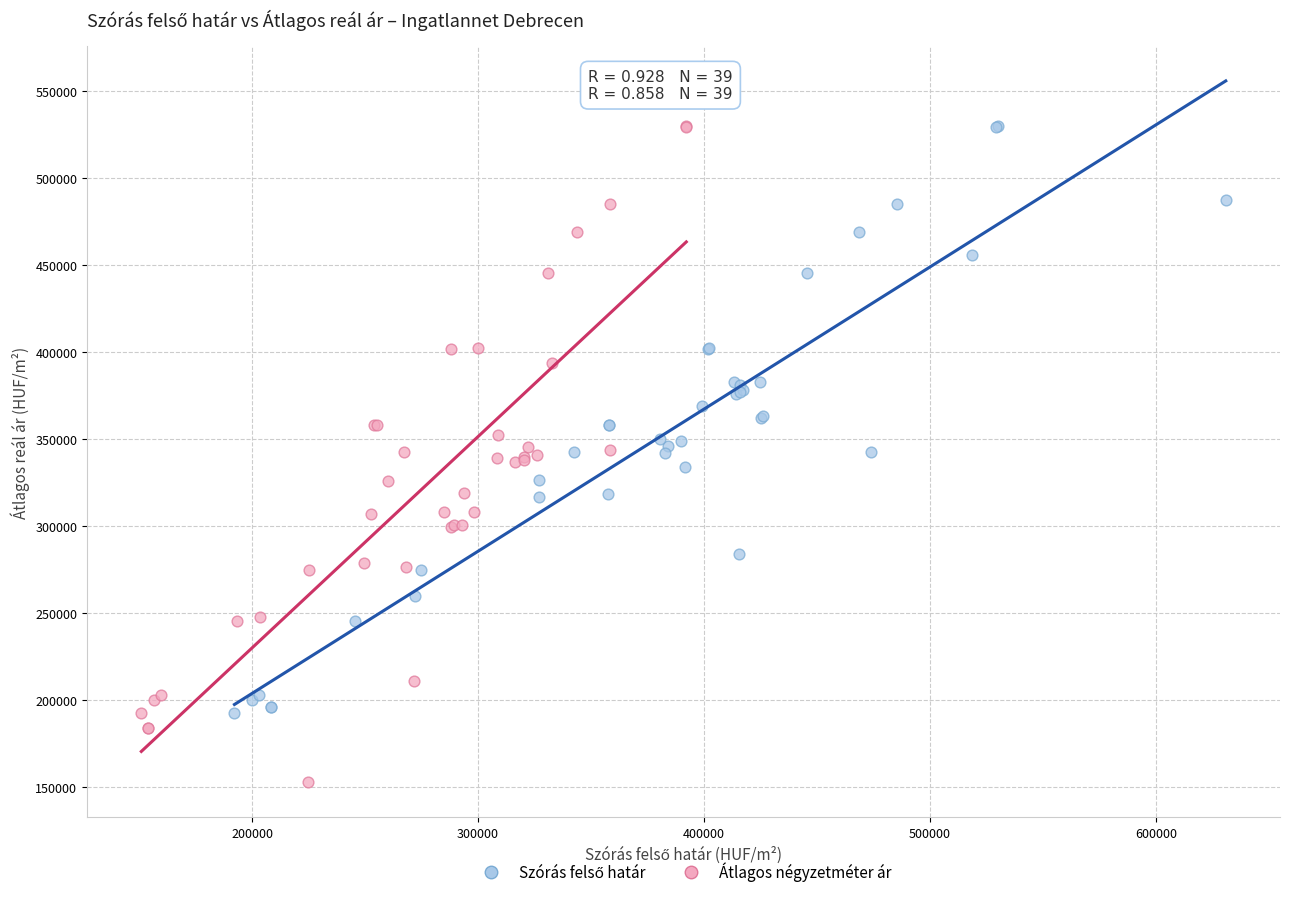

Which series has the largest Y range (max minus min)?

Átlagos négyzetméter ár